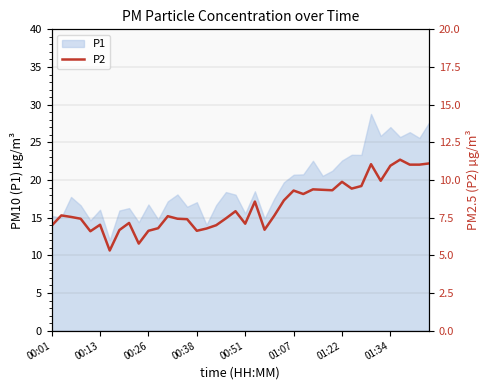

What is the maximum value for P1?

28.8